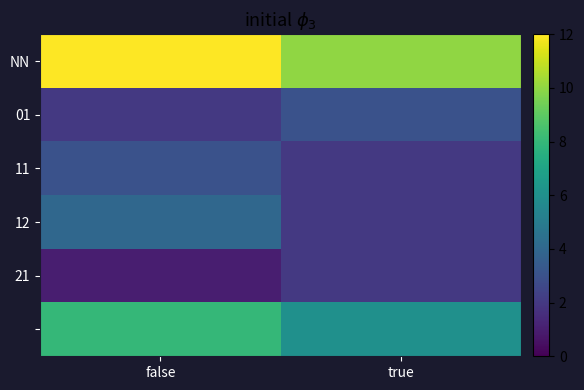

At which category is the sum across all series the highest?

false